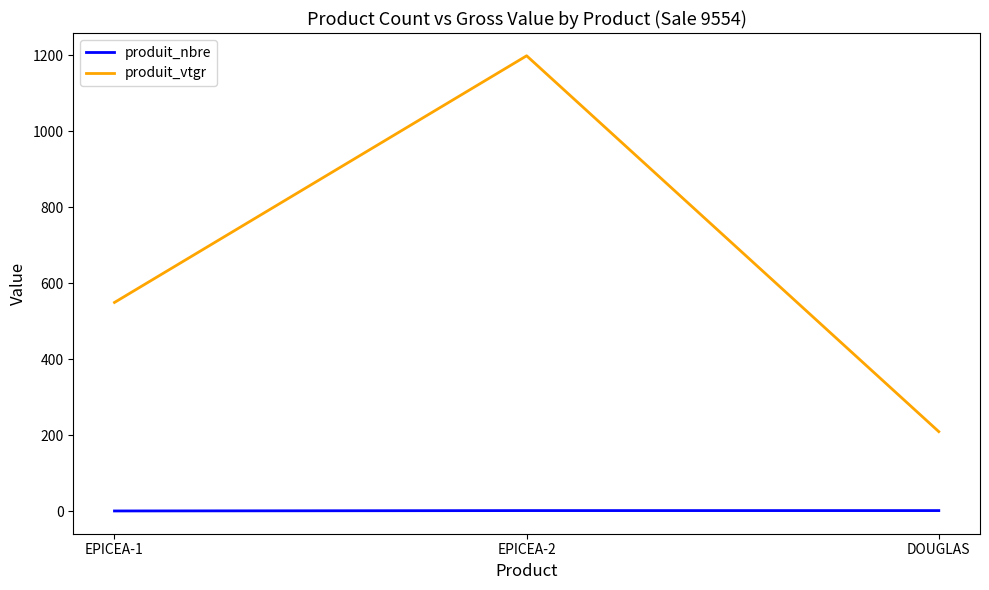

Does the chart display data point markers on the line(s)?

No